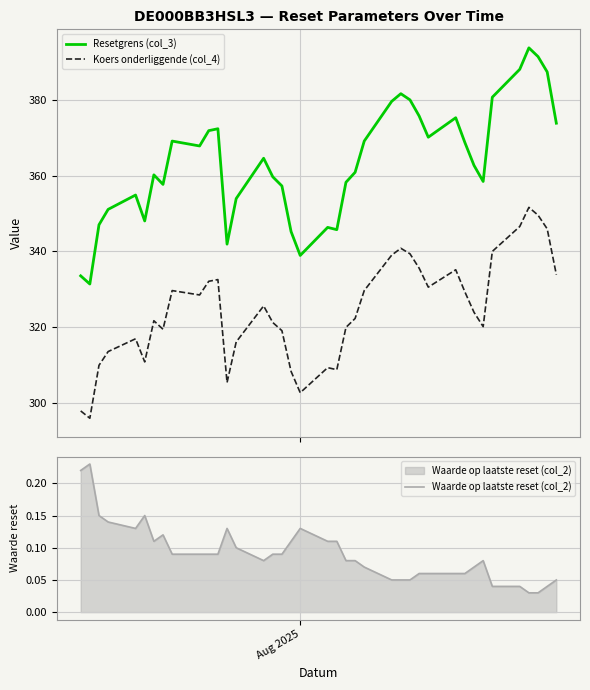

What is the minimum value for Resetgrens (col_3)?

331.4